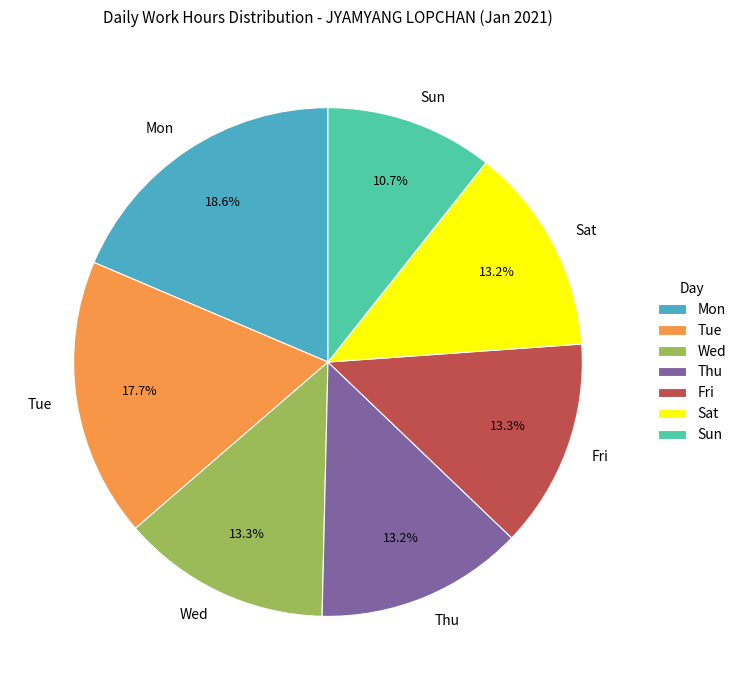

Which slice is the smallest?

Sun